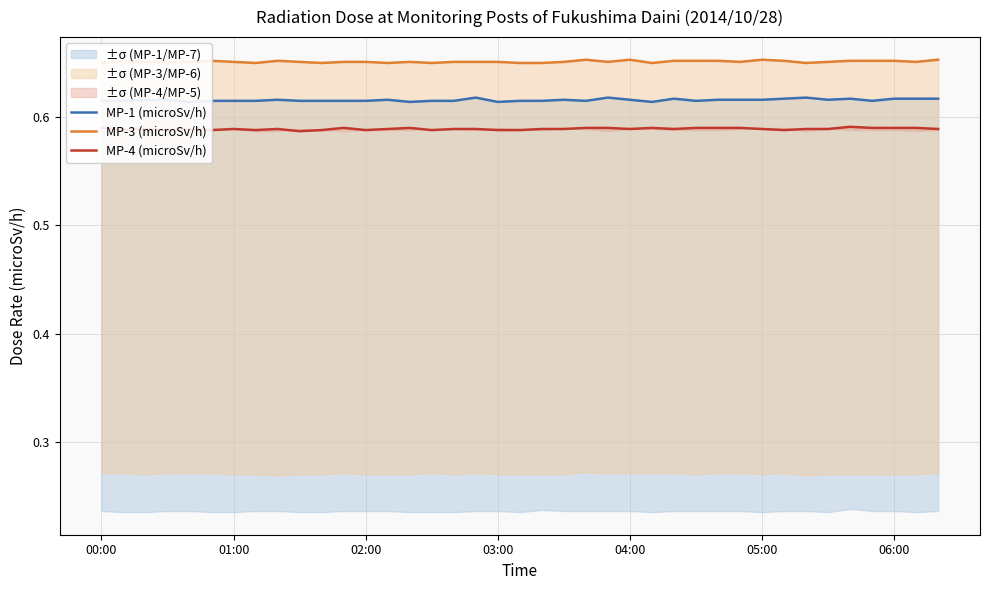

What is the smallest value displayed?

0.6